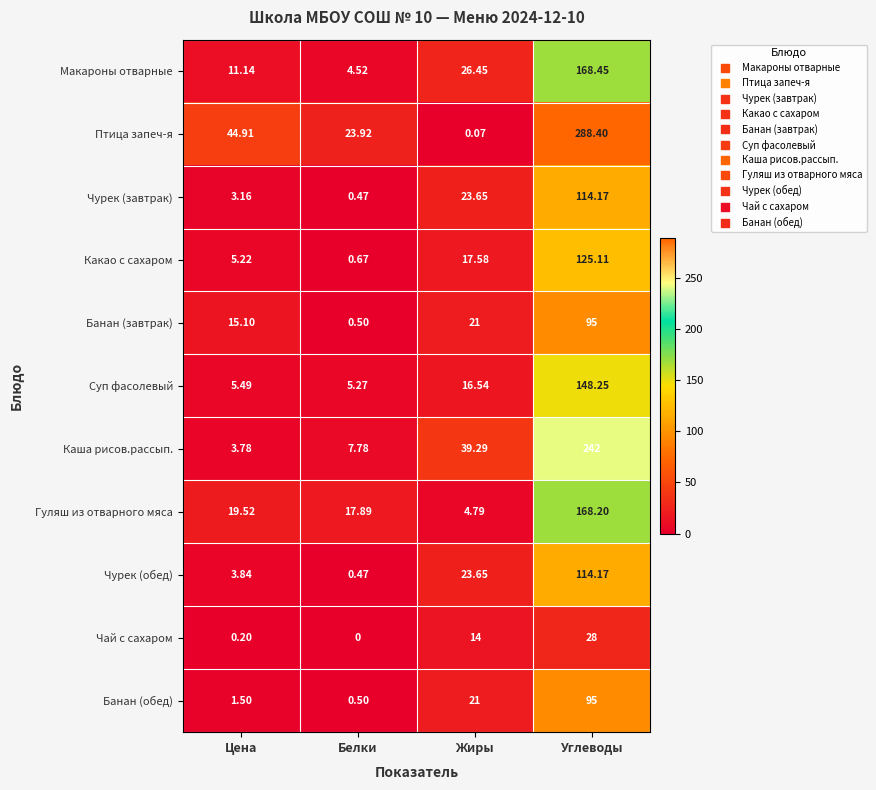

At which label is Гуляш из отварного мяса closest to 86?

Цена